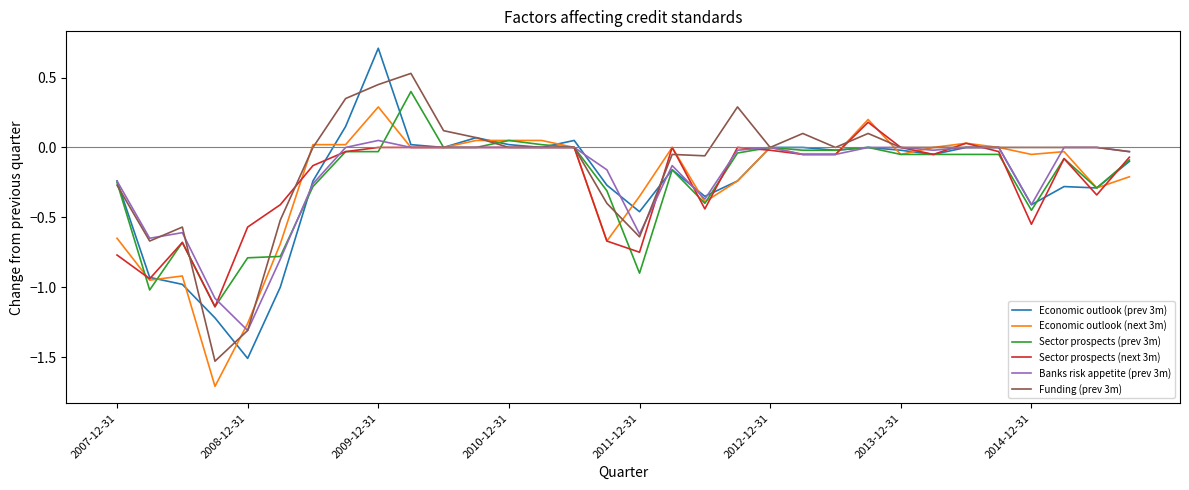

List the series in order of their peak value, highest first.

Economic outlook (prev 3m), Funding (prev 3m), Sector prospects (prev 3m), Economic outlook (next 3m), Sector prospects (next 3m), Banks risk appetite (prev 3m)